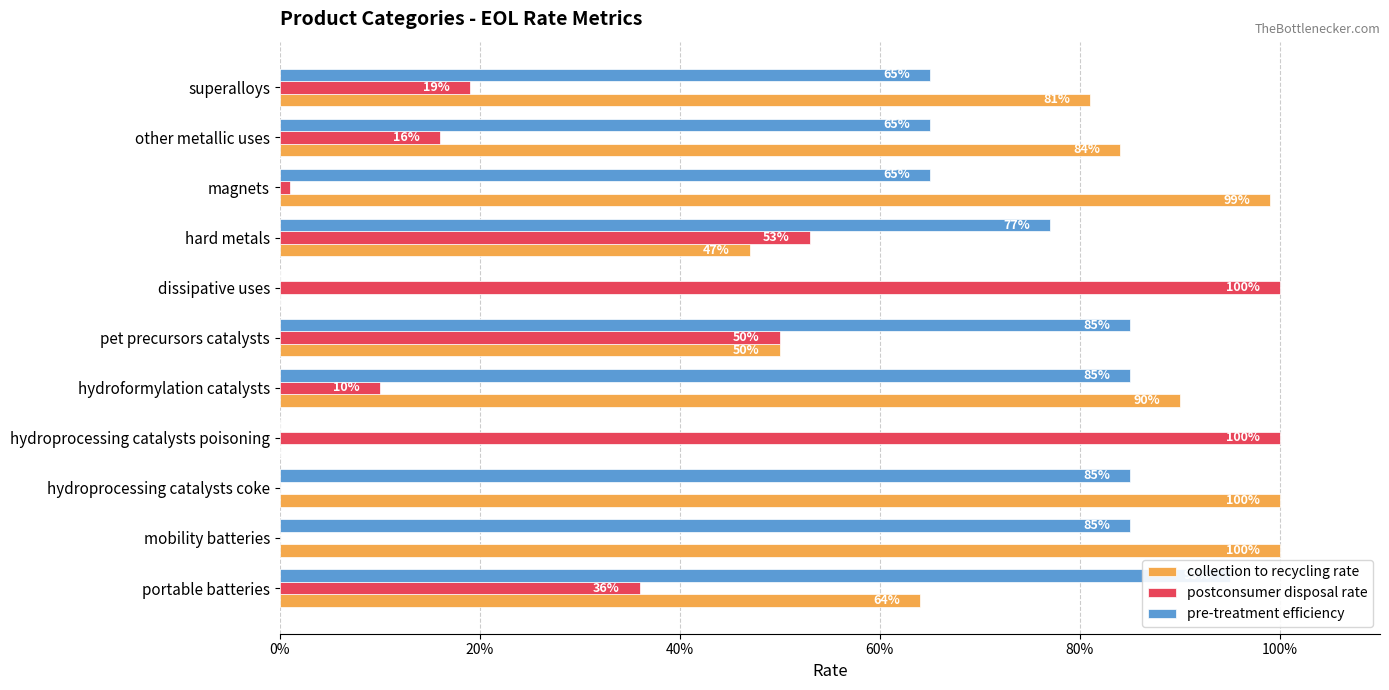

What is the label of the 6th bar from the right?

100%